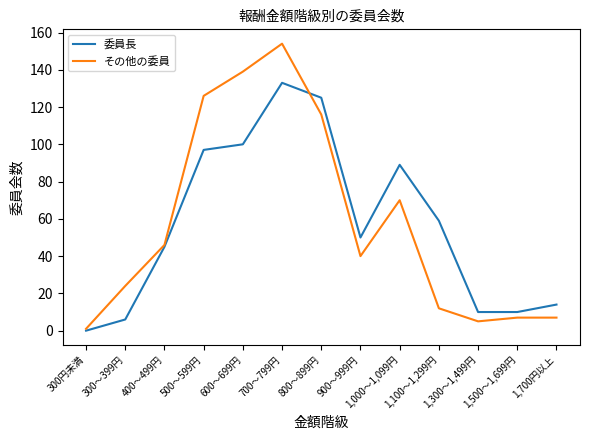

Is the value of その他の委員 at 1,300～1,499円 greater than the value of 委員長 at 800～899円?

No